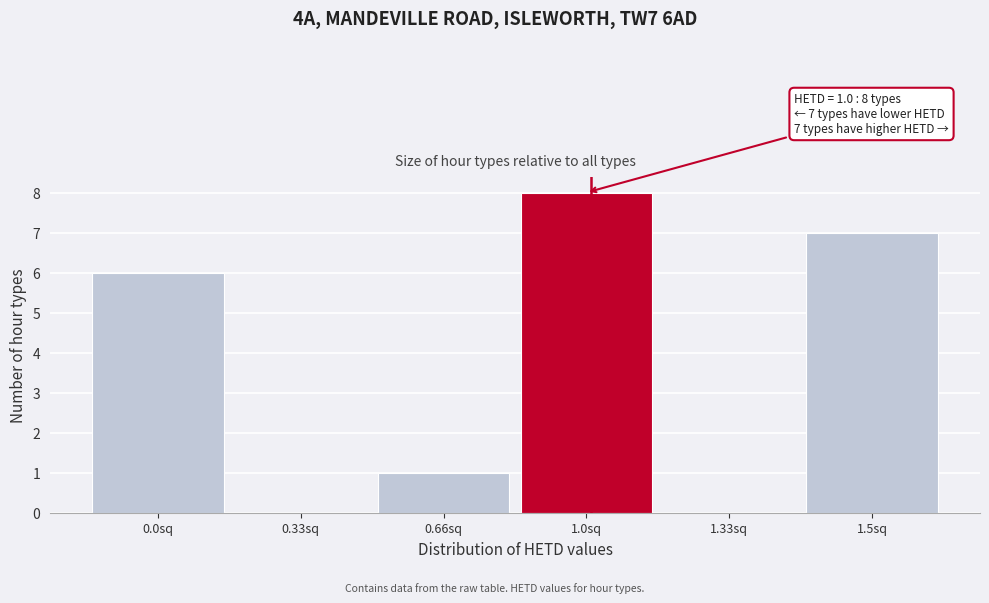

Reading left to right, what are all the values shown in this chart?

0.0sq=6	0.33sq=0	0.66sq=1	1.0sq=8	1.33sq=0	1.5sq=7